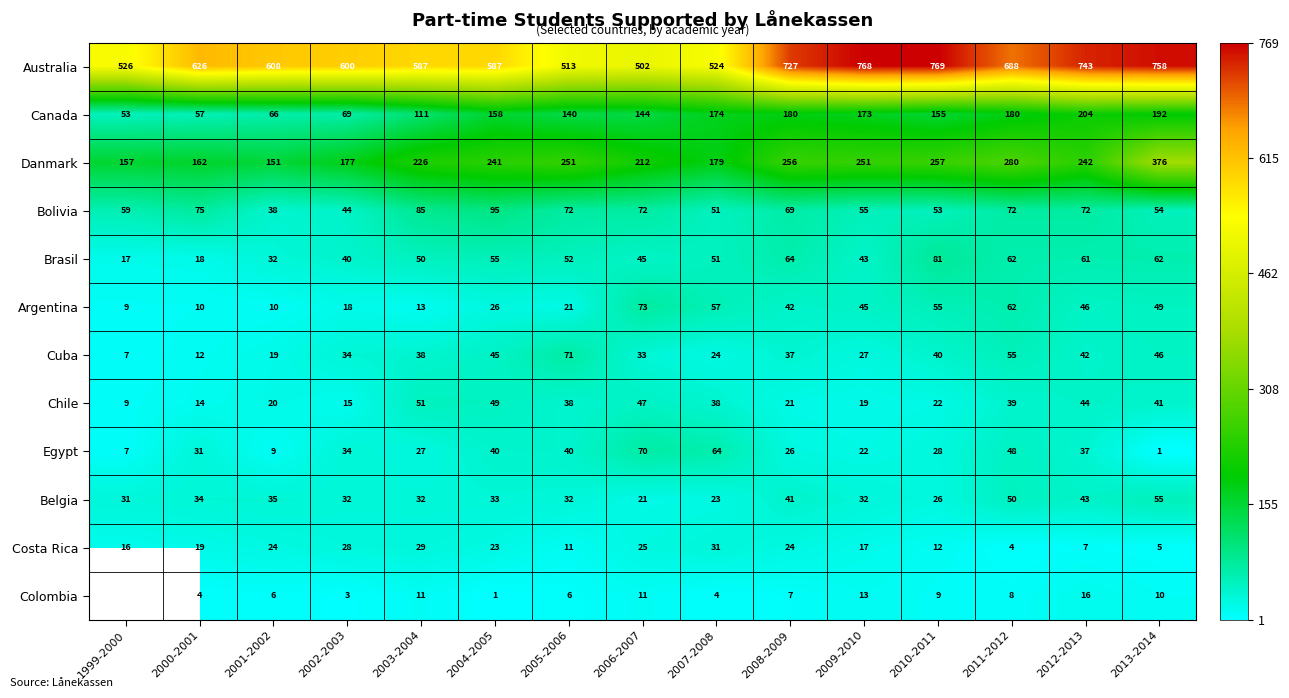

What is the lowest value of the Canada series?

53